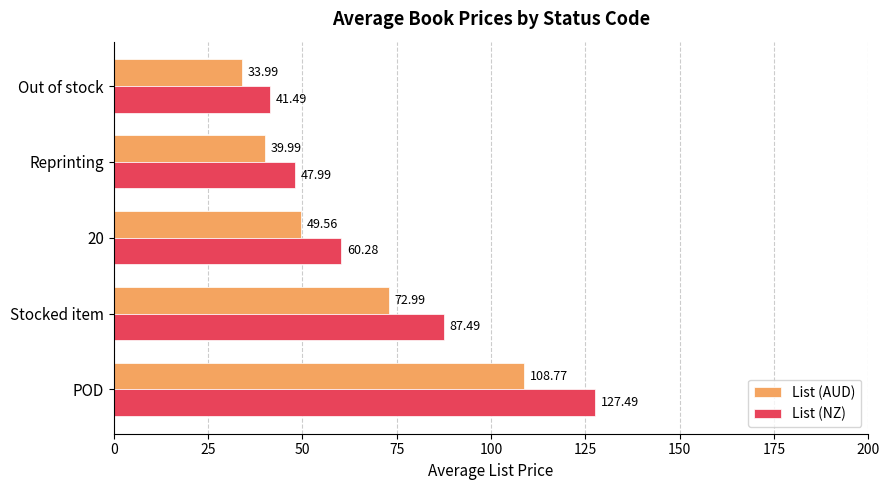

What is the minimum value shown in the chart?

34.0